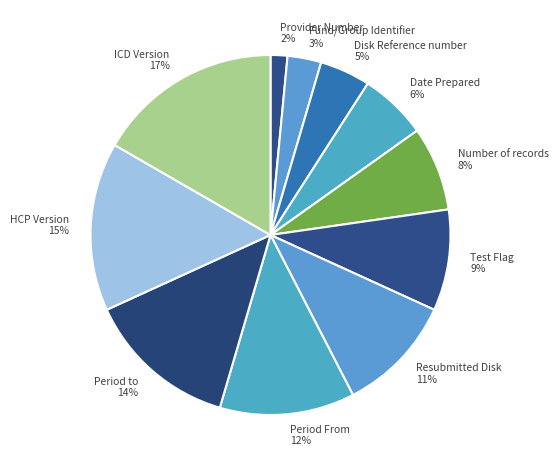

Which slice is the largest?

ICD Version